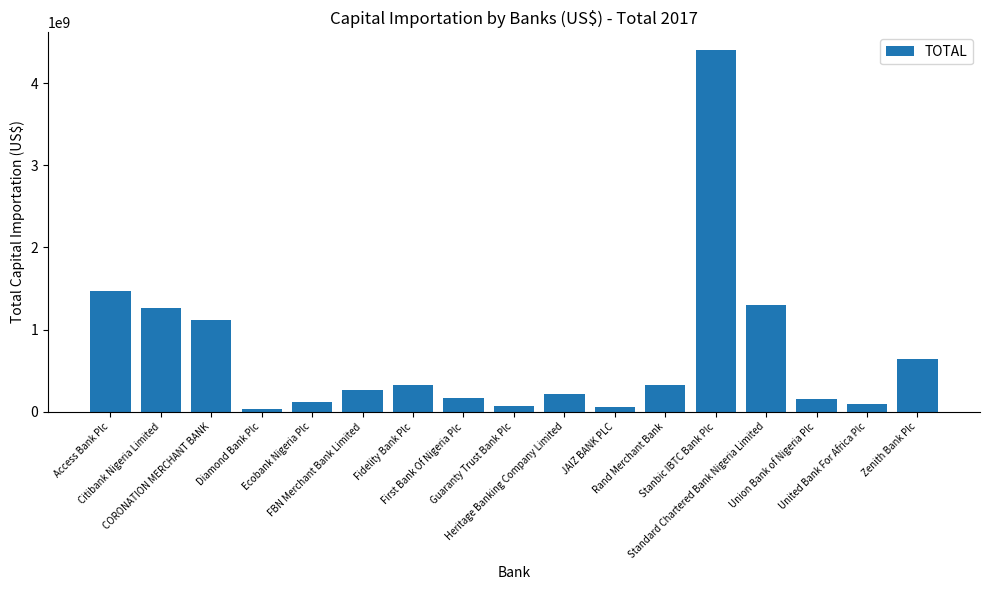

What is the difference between the maximum and minimum values?

4366885496.2